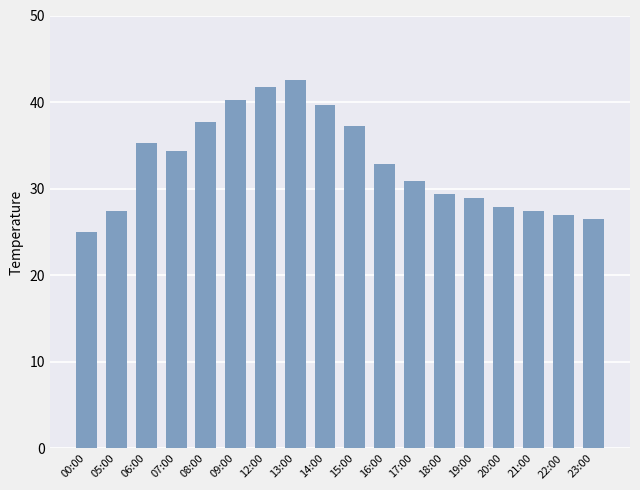

What is the approximate value at 23:00?

26.5